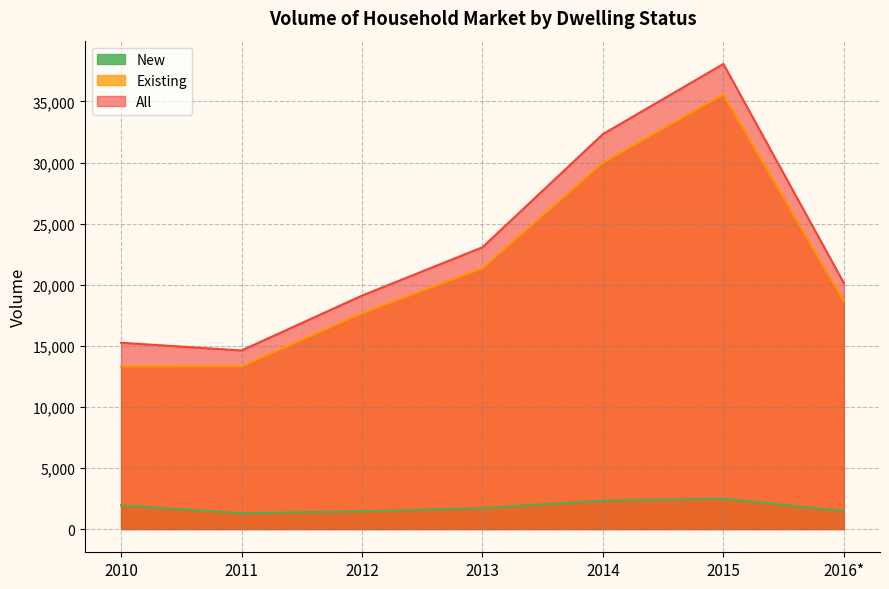

Which series has the widest spread of values?

All